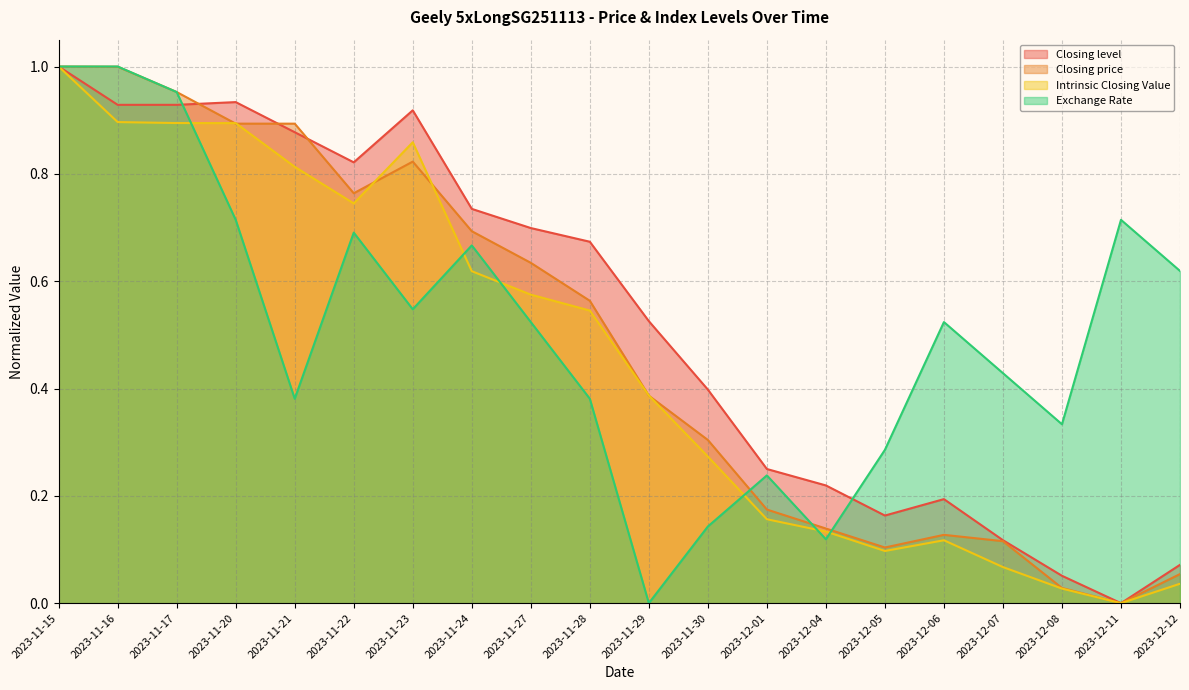

How many lines are shown in the chart?

4